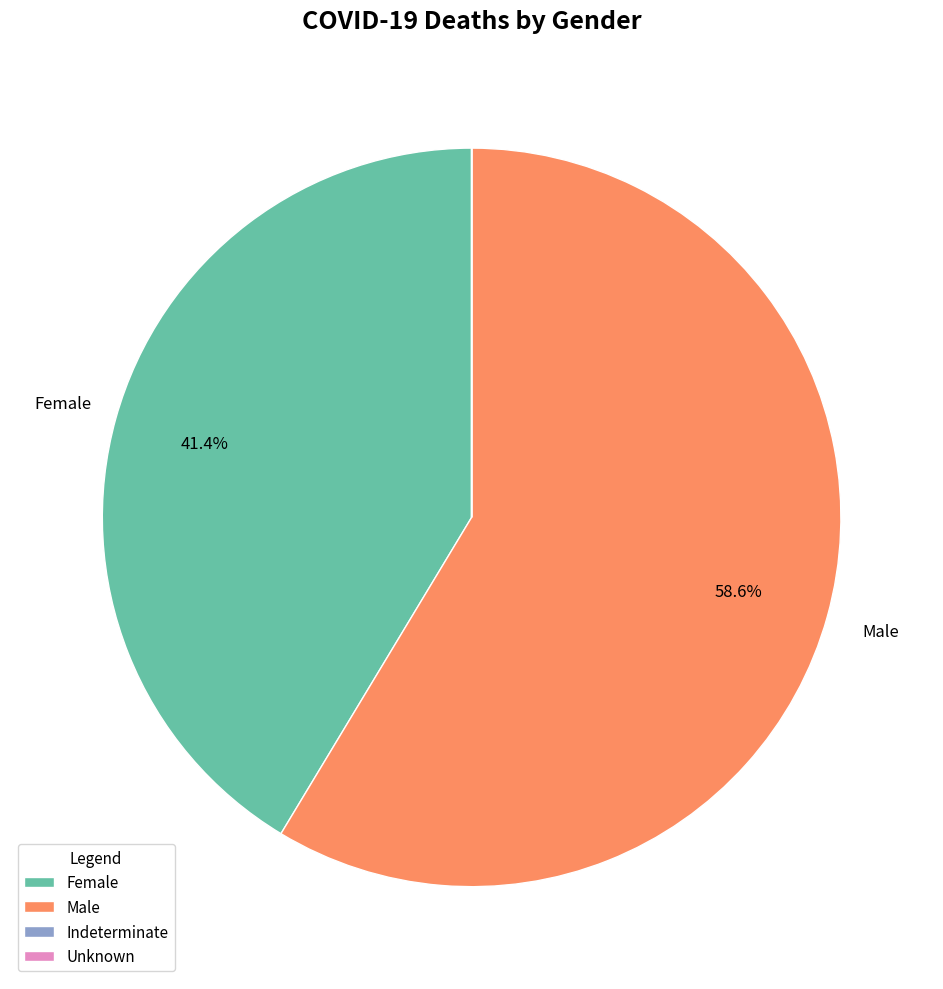

What is the largest slice in the pie chart?

Male